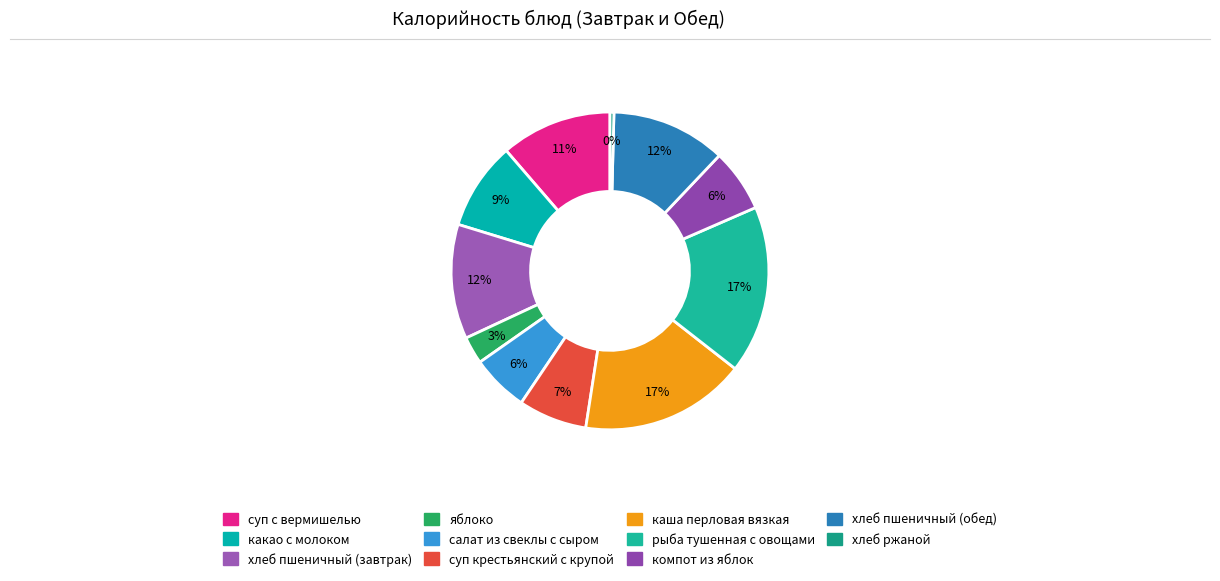

To the nearest percent, what is the combined percentage of салат из свеклы с сыром and хлеб пшеничный (обед)?

18%